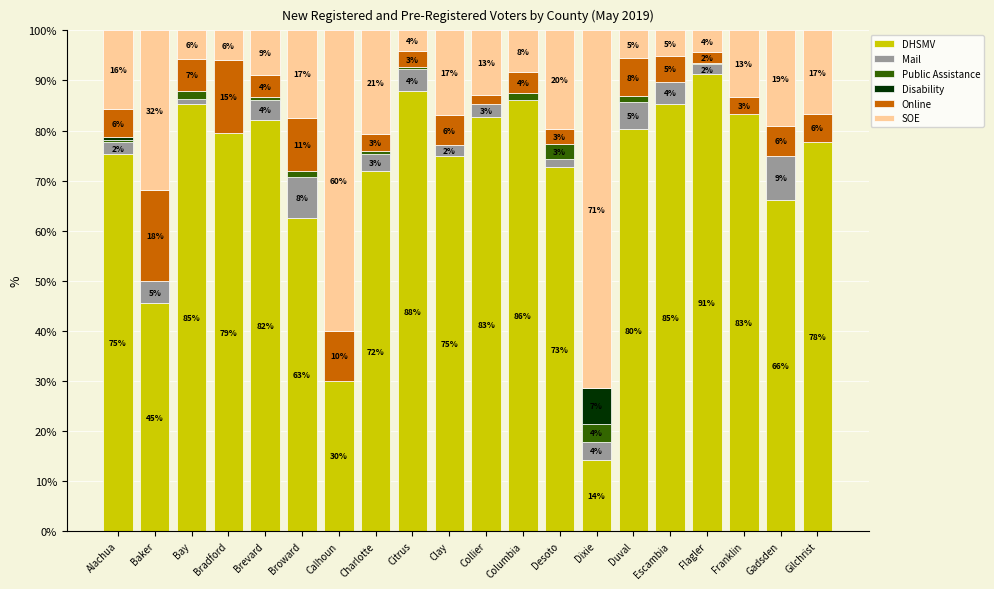

What is the total value across all series at Baker?

100.0